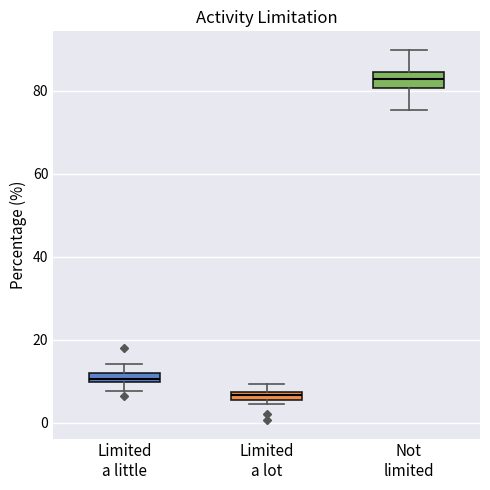

Where is the lower edge of the box for Limited a lot on the y-axis? The values are not printed on the chart, so give them approximately, as read against the axis.

6